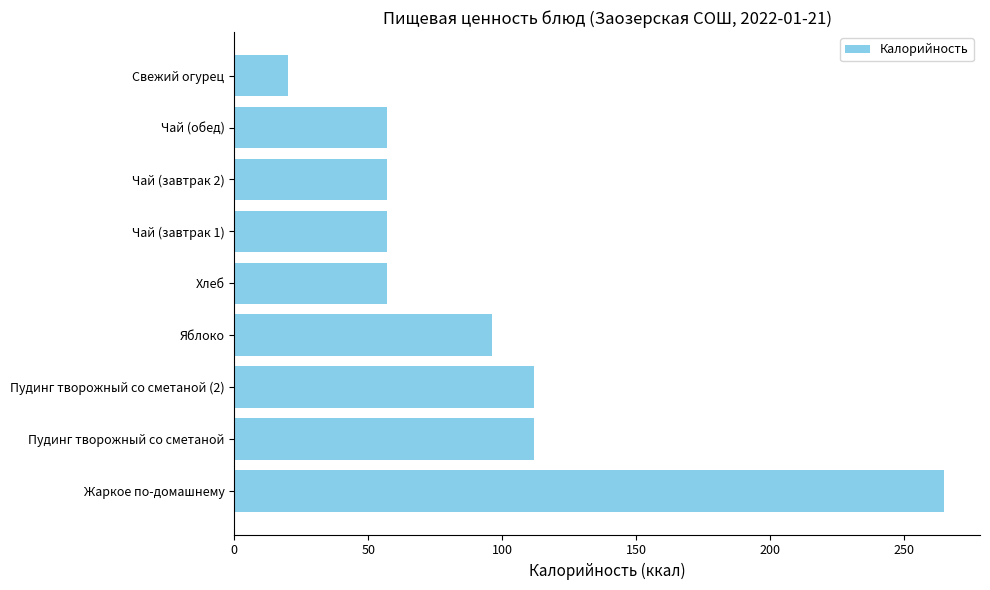

What is the change in value from Яблоко to Чай (завтрак 1)?

-39.2